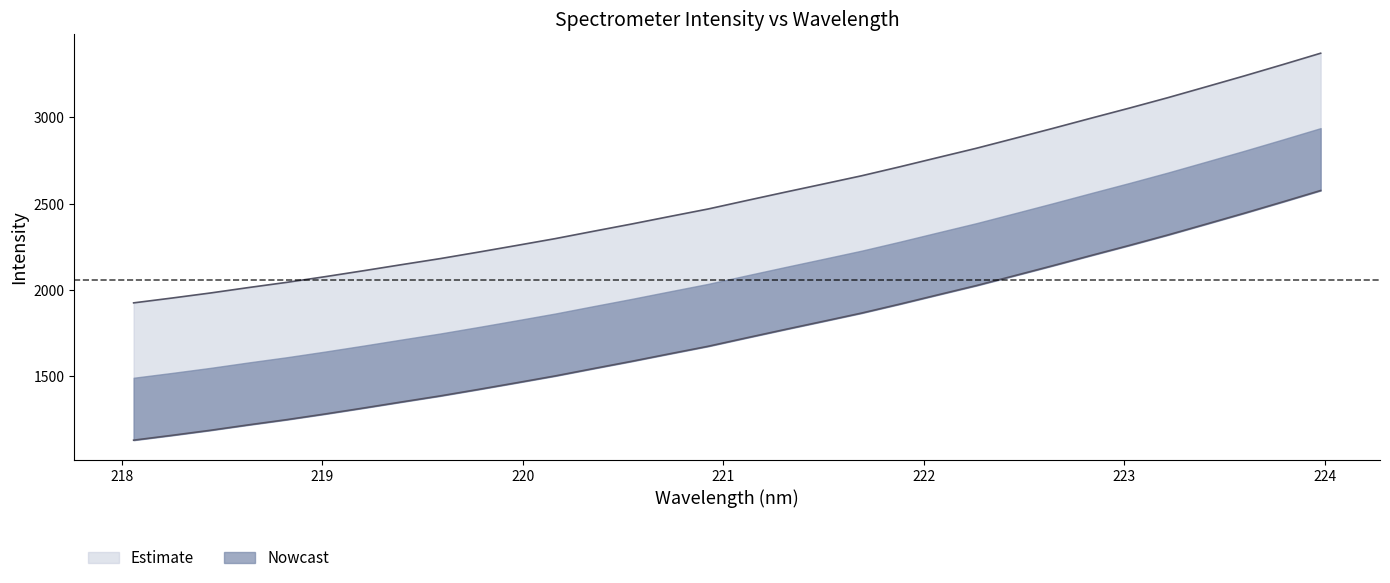

Which has a higher value, 221.4993 or 220.1623?

221.4993